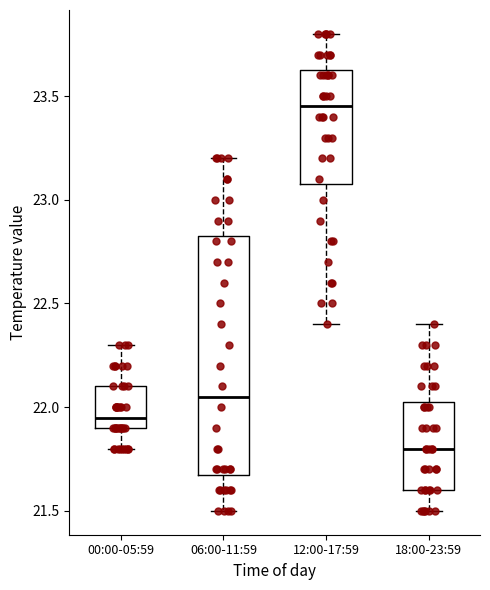

Reading left to right, read every box against the y-axis: the position of its median line, the range the box covers, and the ends of its whiskers. The values are not printed on the chart, so give them approximately, as read against the axis.

00:00-05:59: median 21.95, box 21.90 to 22.10, whiskers 21.80 to 22.30
06:00-11:59: median 22.05, box 21.70 to 22.85, whiskers 21.50 to 23.20
12:00-17:59: median 23.45, box 23.10 to 23.65, whiskers 22.40 to 23.80
18:00-23:59: median 21.80, box 21.60 to 22.05, whiskers 21.50 to 22.40